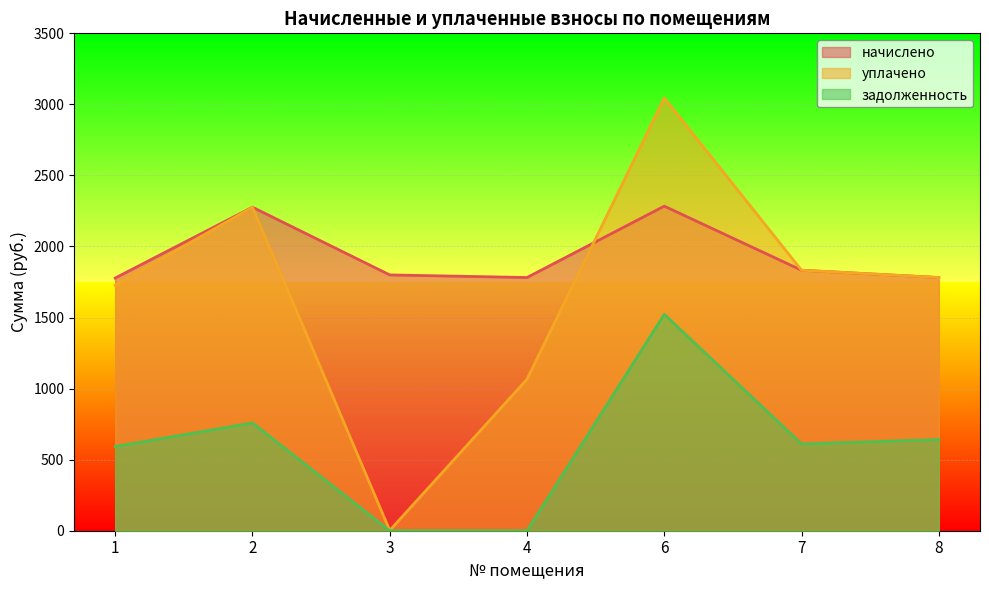

What is the approximate value of начислено at 3?

1800.0